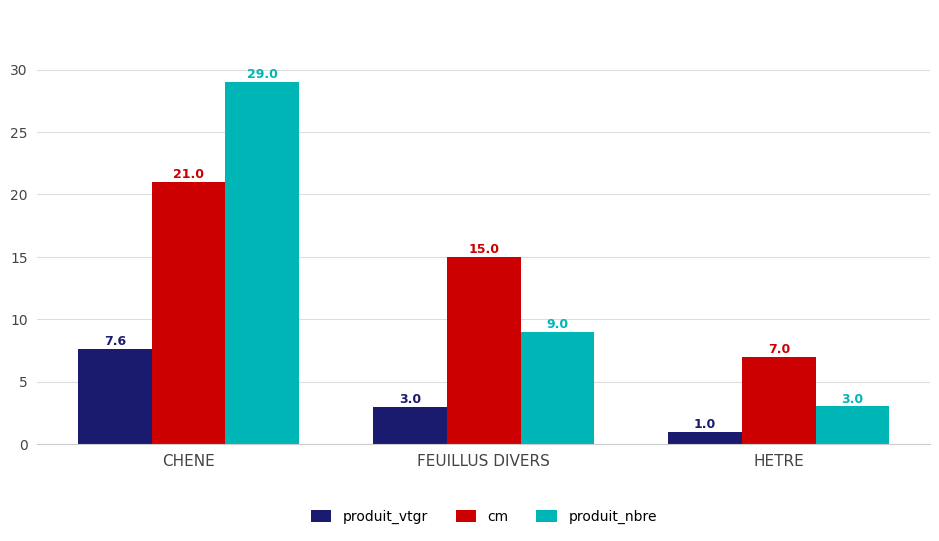

At which category does the chart reach its minimum across all series?

HETRE